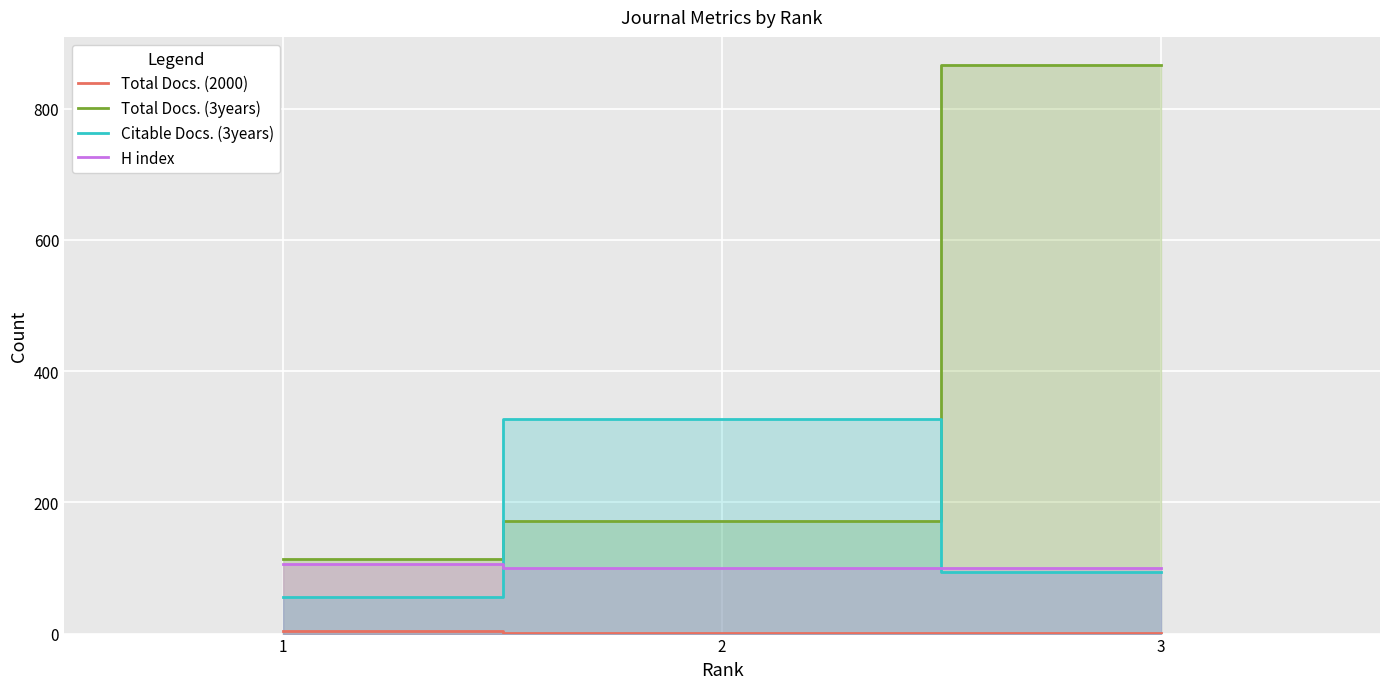

Reading left to right, what are all the values shown in this chart?

Total Docs. (2000): 4	1	1
Total Docs. (3years): 113	171	866
Citable Docs. (3years): 55	327	94
H index: 106	100	100